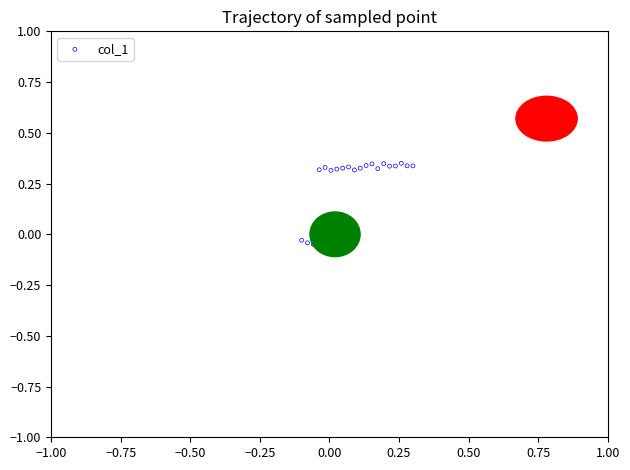

What is the range of X values (max minus min)?

0.4